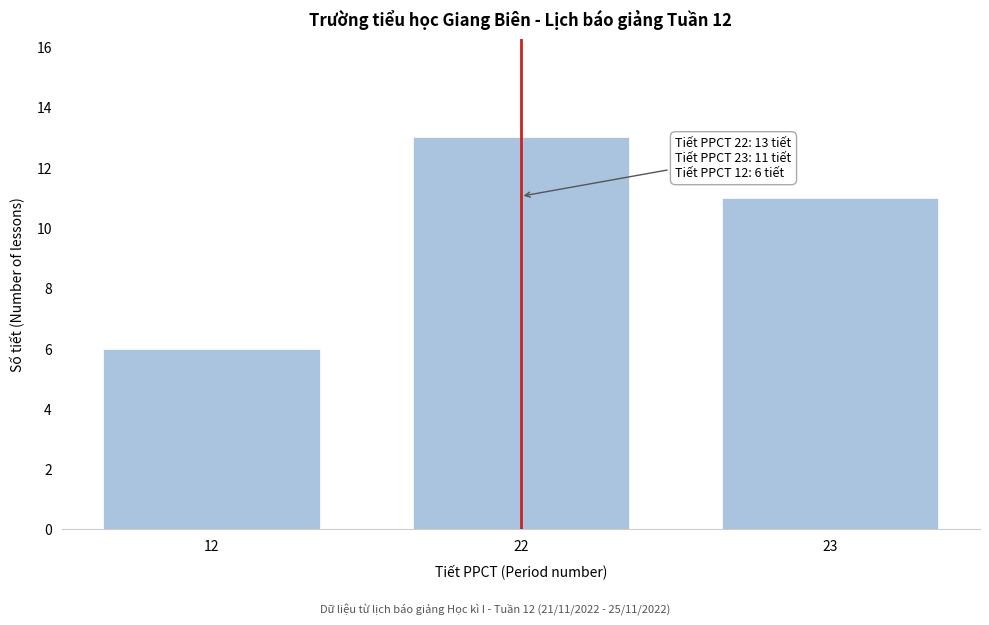

Reading left to right, extract all data points from this chart.

12=6	22=13	23=11